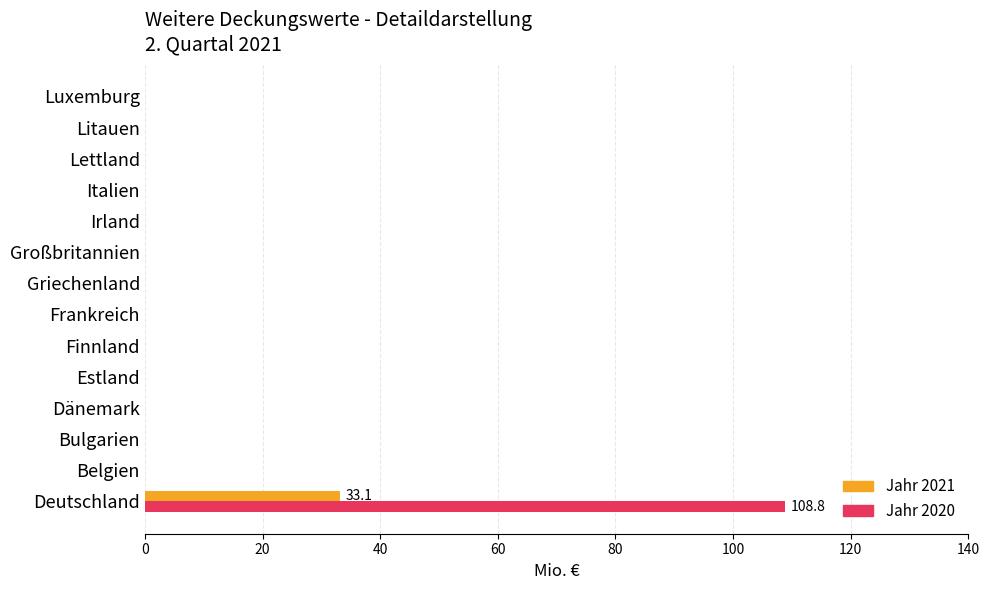

At which category is the sum across all series the highest?

Deutschland